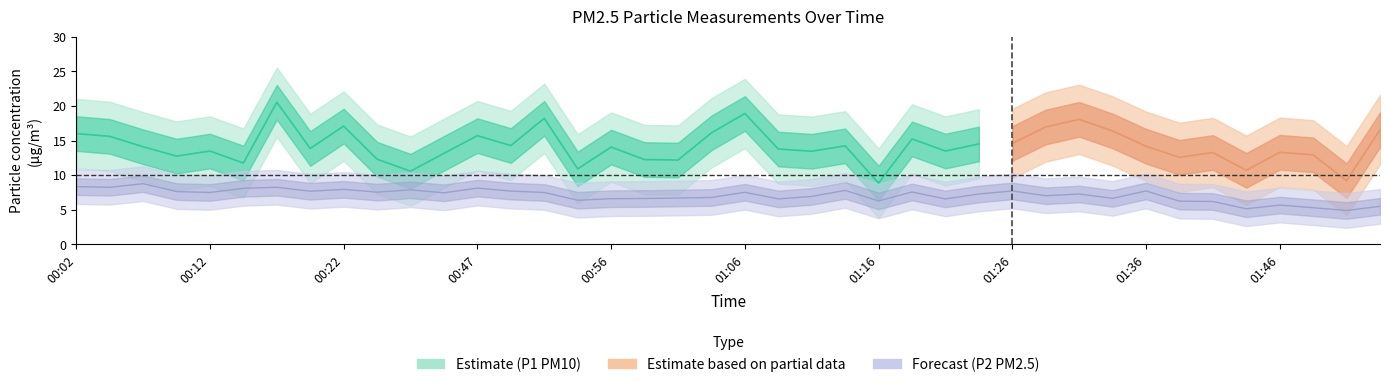

True or false: the data shows 5.3 at 01:49.

True